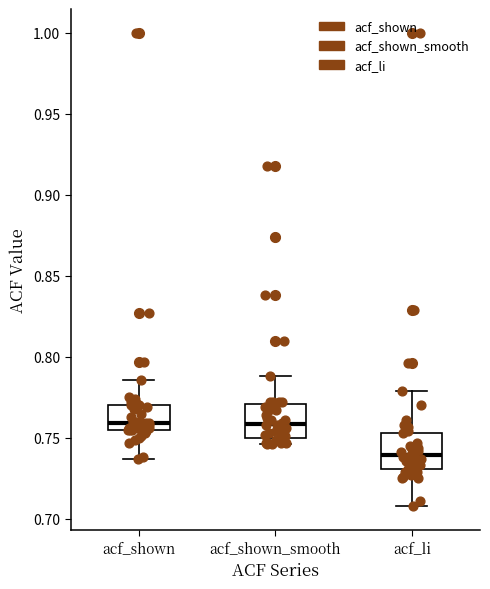

Where does the upper whisker of the box for acf_shown_smooth end on the y-axis? The values are not printed on the chart, so give them approximately, as read against the axis.

0.790